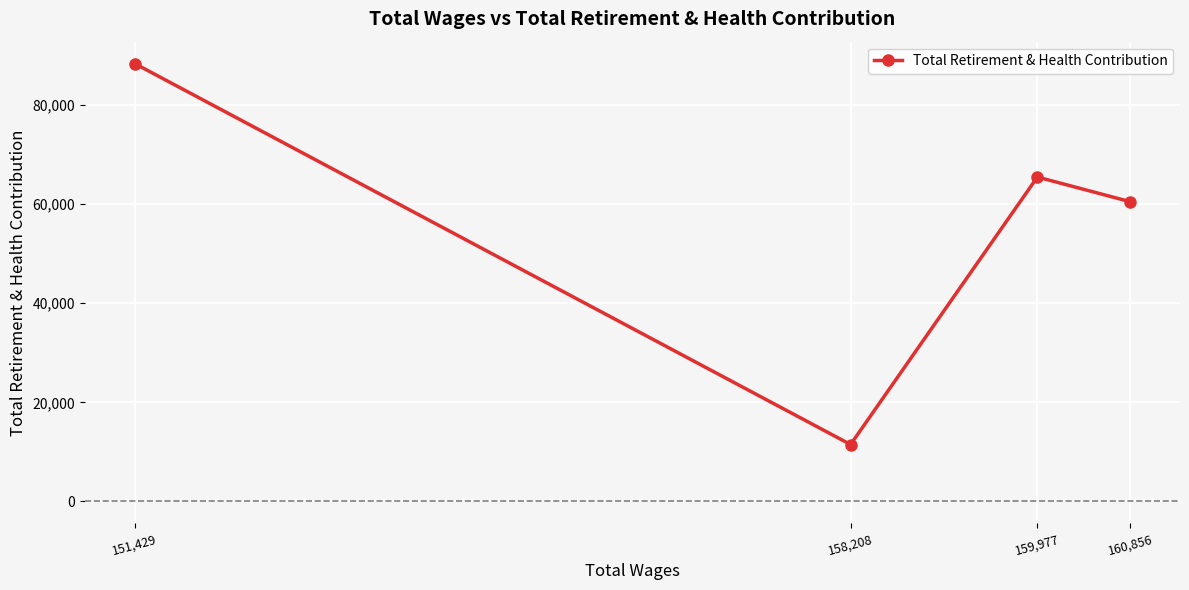

What is the difference between the values at 159,977 and 151,429?

22884